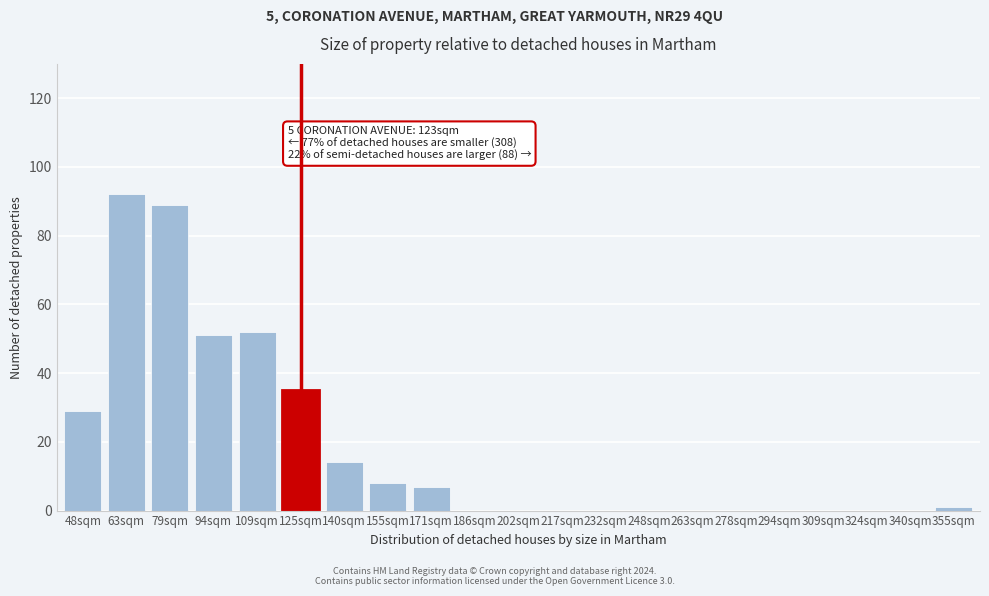

Reading left to right, extract all data points from this chart.

48sqm=29	63sqm=92	79sqm=89	94sqm=51	109sqm=52	125sqm=35	140sqm=14	155sqm=8	171sqm=7	186sqm=0	202sqm=0	217sqm=0	232sqm=0	248sqm=0	263sqm=0	278sqm=0	294sqm=0	309sqm=0	324sqm=0	340sqm=0	355sqm=1